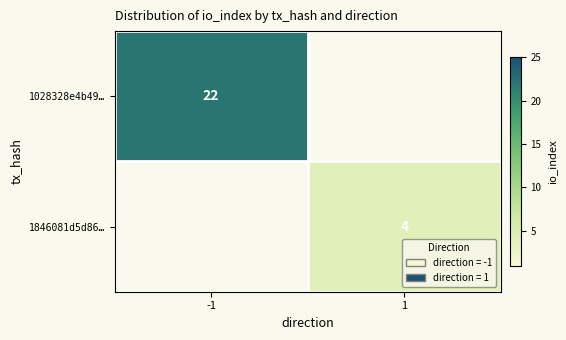

Is the value of 1846081d5d86… at 1 greater than the value of 1028328e4b49… at -1?

No